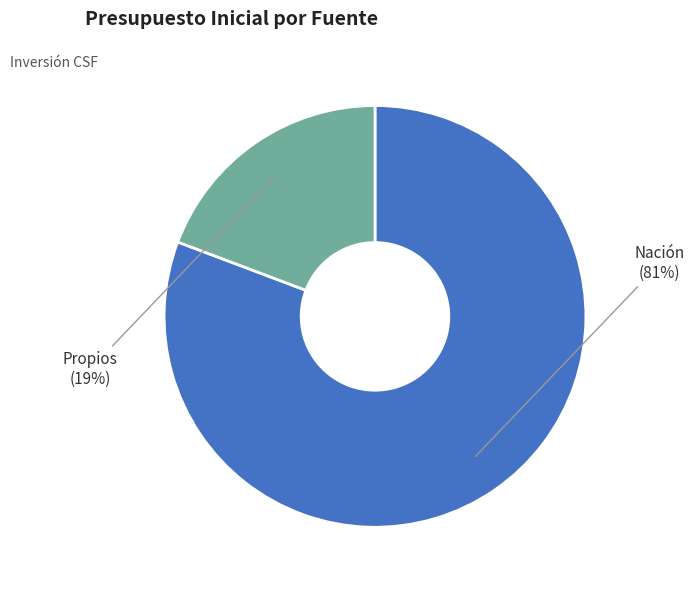

What percentage is the Nación slice, to the nearest percent?

81%